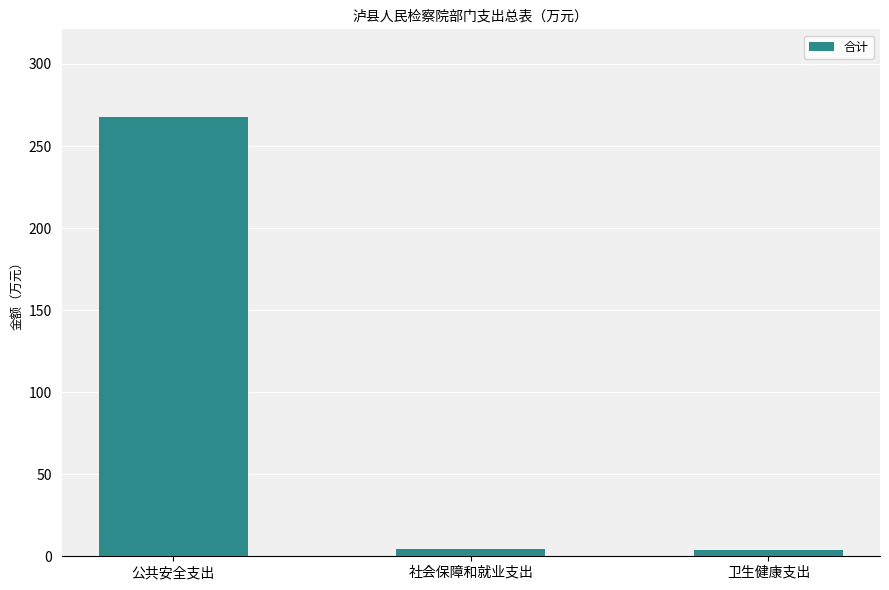

The chart shows a value of 158.7 at 公共安全支出. True or false?

False